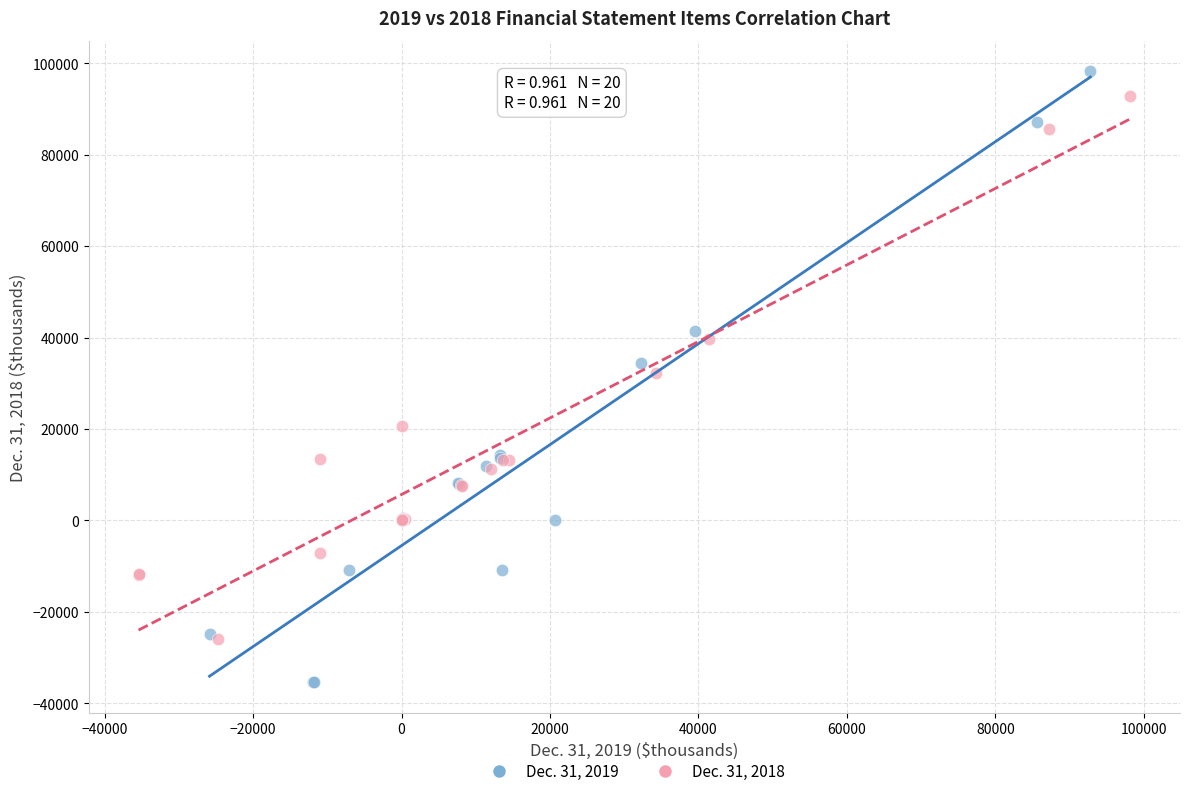

Which series reaches the minimum Y coordinate?

Dec. 31, 2019